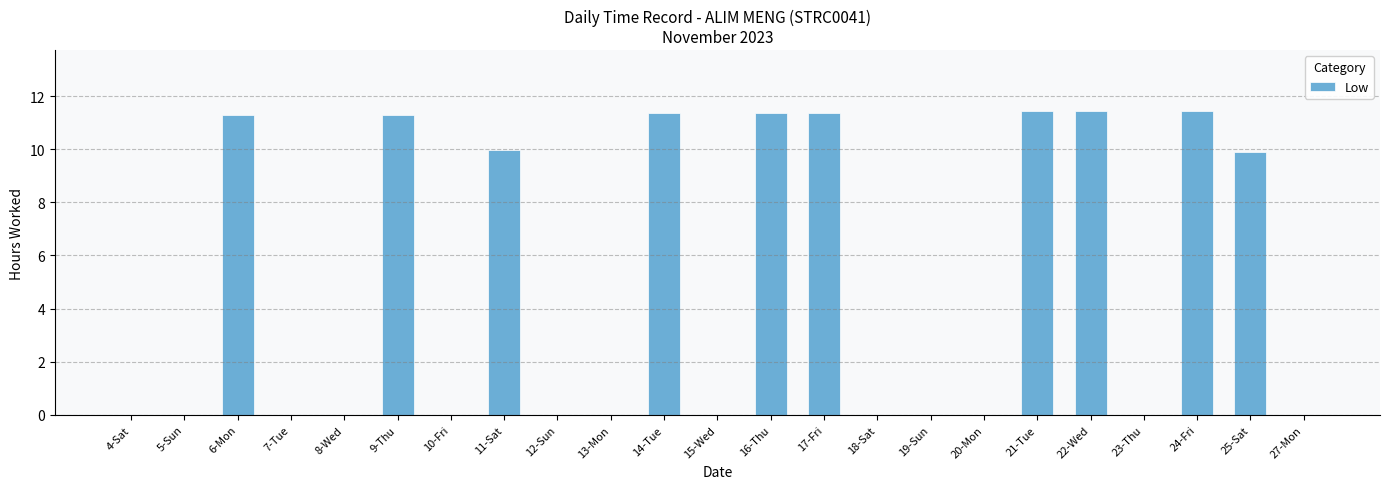

Which has a higher value, 6-Mon or 25-Sat?

6-Mon